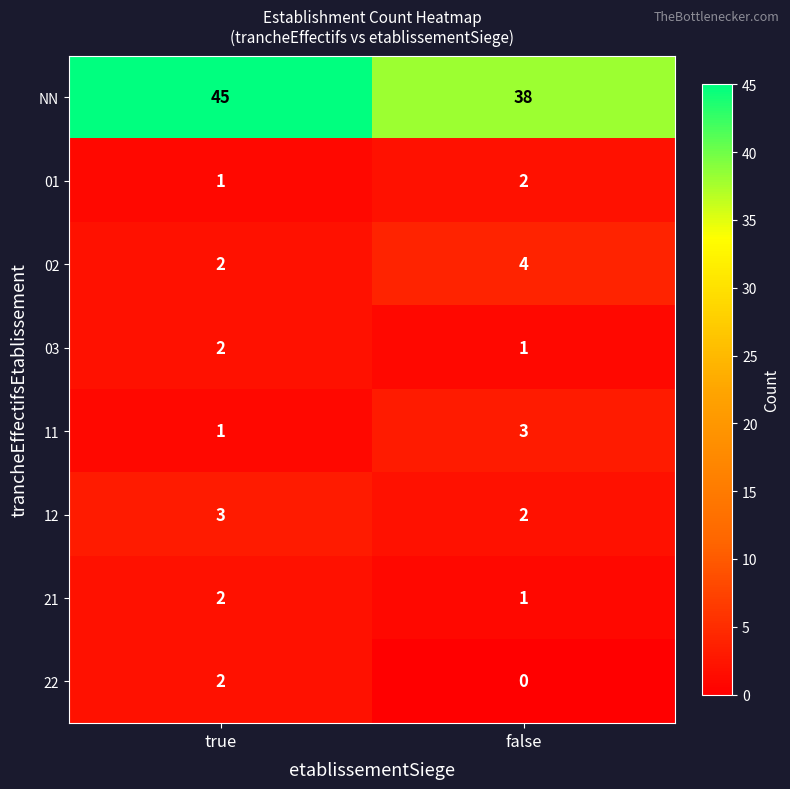

What is the spread (max minus min) of values at false?

38